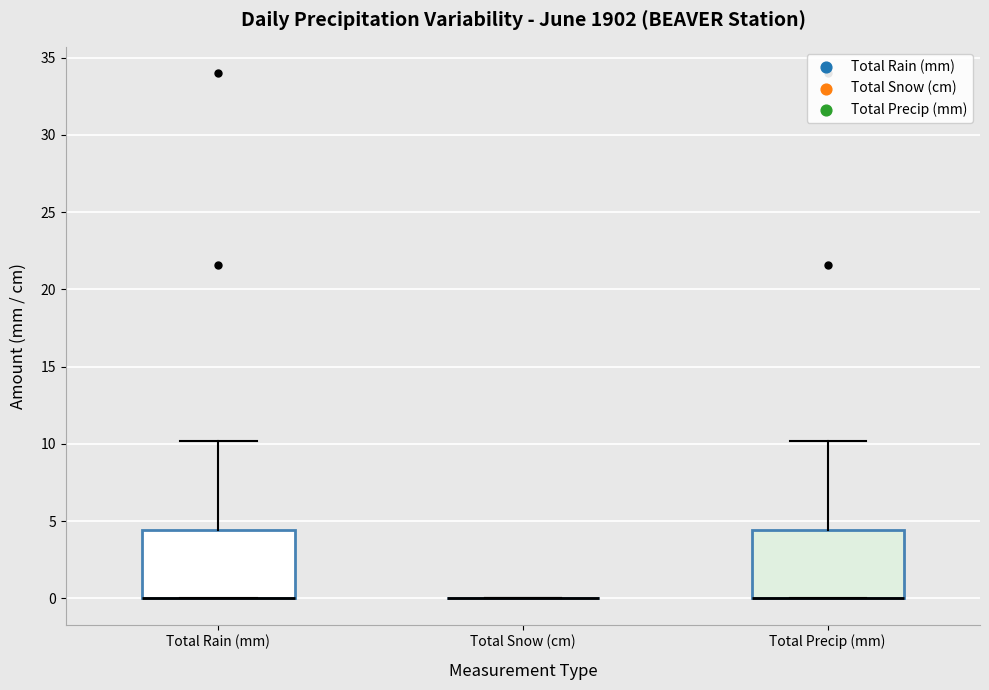

Reading left to right, transcribe this box plot: for each box, give where its median line is, the range the box spans, and where its two whiskers end, as read against the y-axis. The values are not printed on the chart, so give them approximately, as read against the axis.

Total Rain (mm): median 0.0 (drawn on the box's lower edge), box 0.0 to 4.5, whiskers 0.0 to 10.0
Total Snow (cm): box collapsed to a line at 0.0, whiskers 0.0 to 0.0
Total Precip (mm): median 0.0 (drawn on the box's lower edge), box 0.0 to 4.5, whiskers 0.0 to 10.0